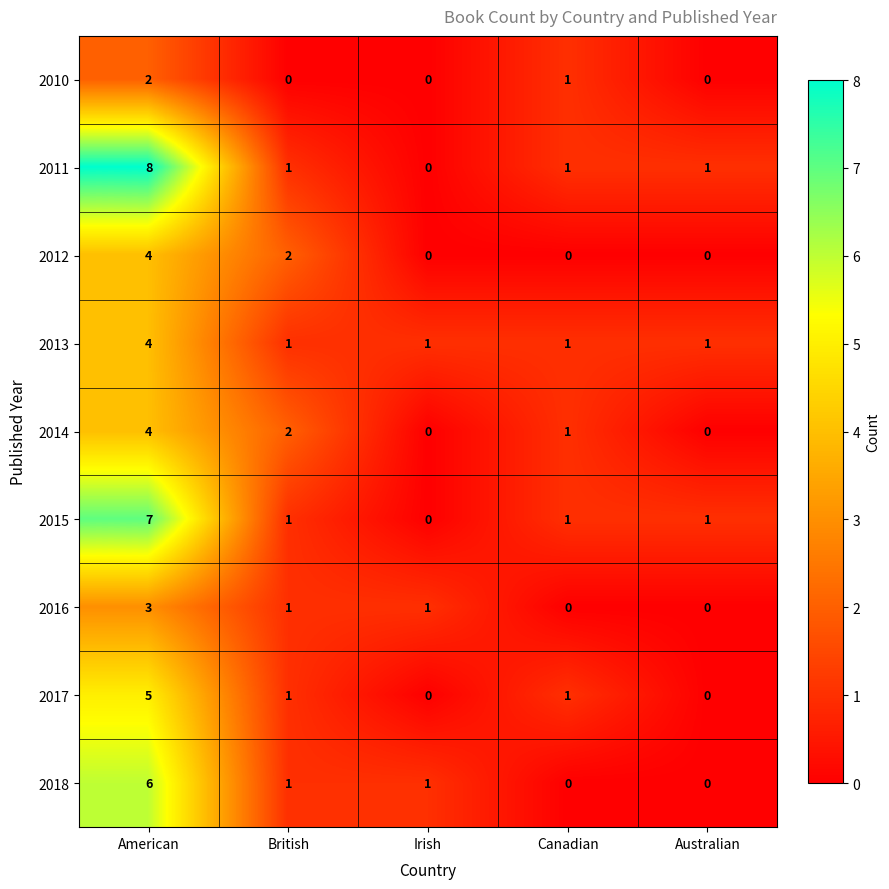

What is the total value across all series at Irish?

3